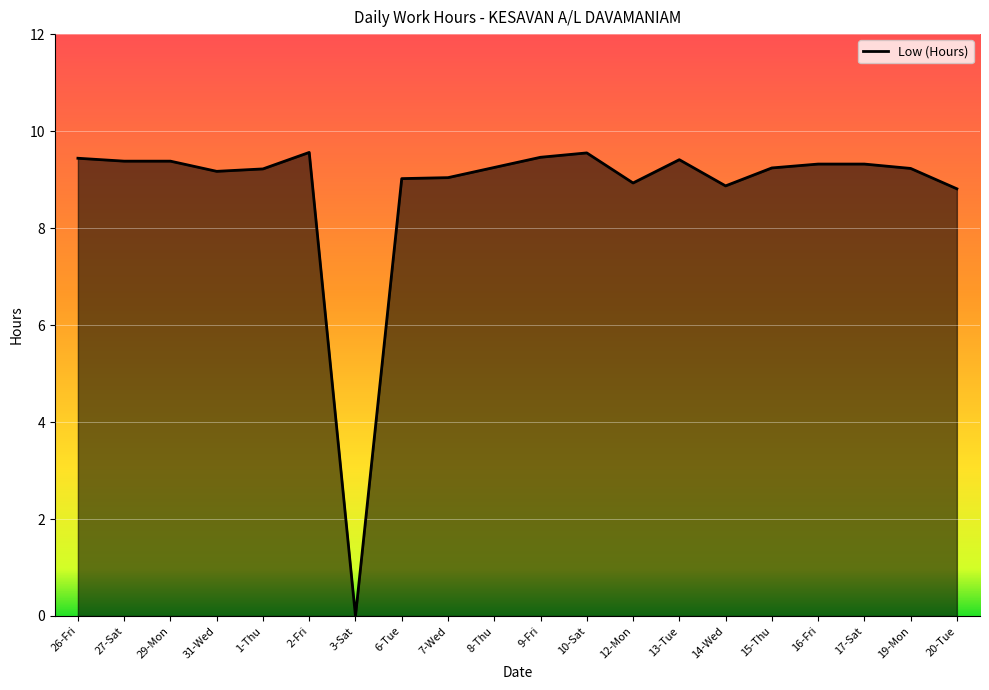

True or false: the data has more than 2 interior local peaks.

True